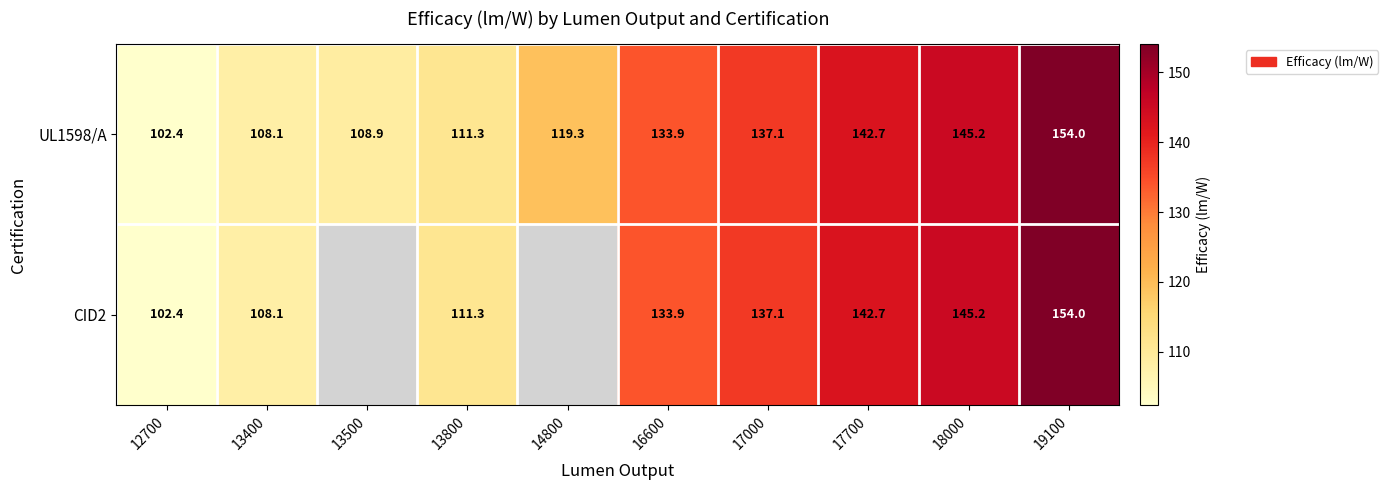

Between 13400 and 17000, which is larger?

17000